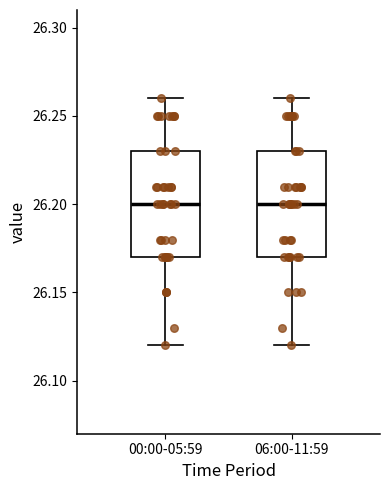

Where does the lower whisker of the box for 00:00-05:59 end on the y-axis? The values are not printed on the chart, so give them approximately, as read against the axis.

26.12